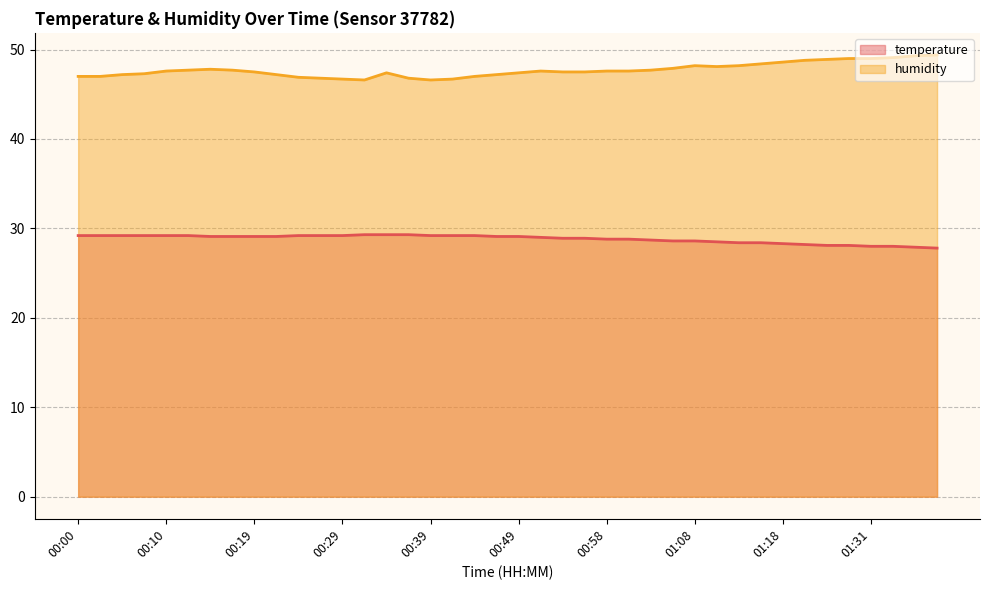

How many interior local valleys does the humidity series have?

3